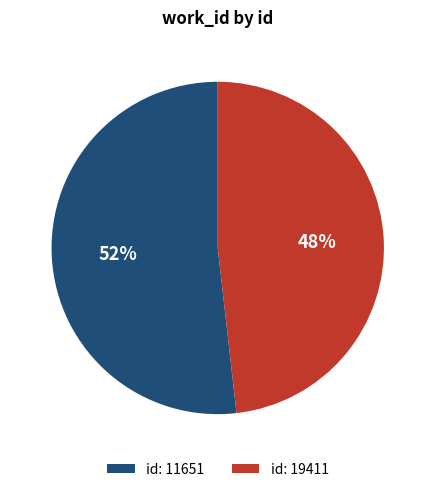

How many segments does this pie chart have?

2